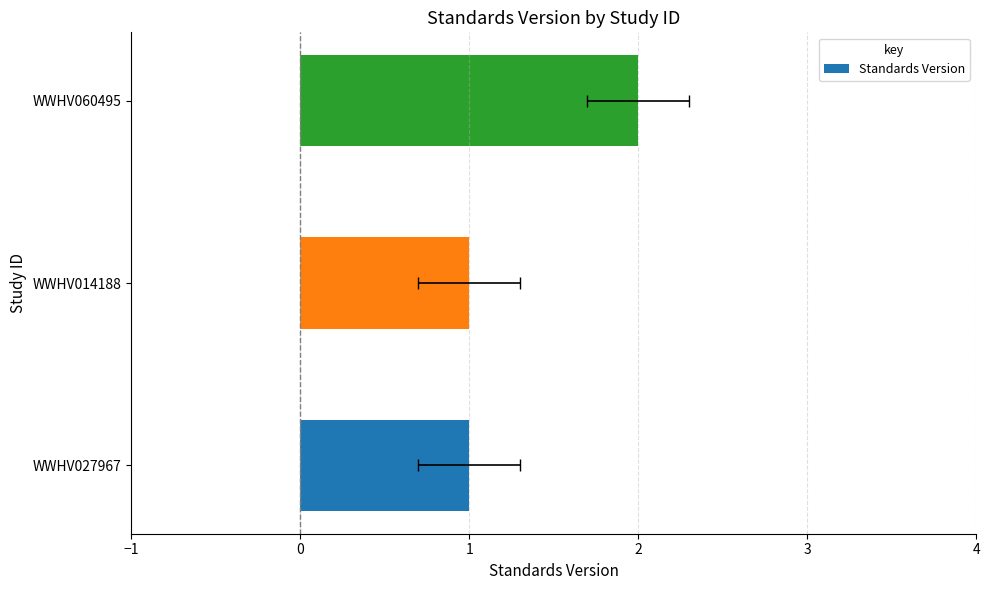

What is the smallest value displayed?

1